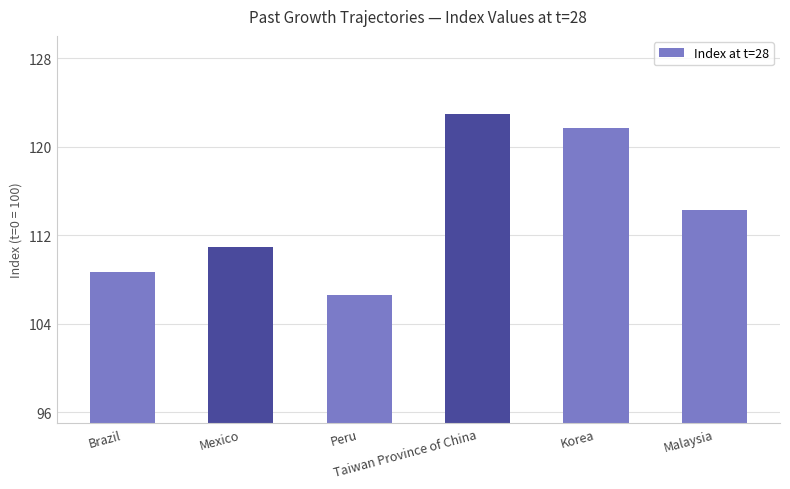

Which has a higher value, Peru or Malaysia?

Malaysia